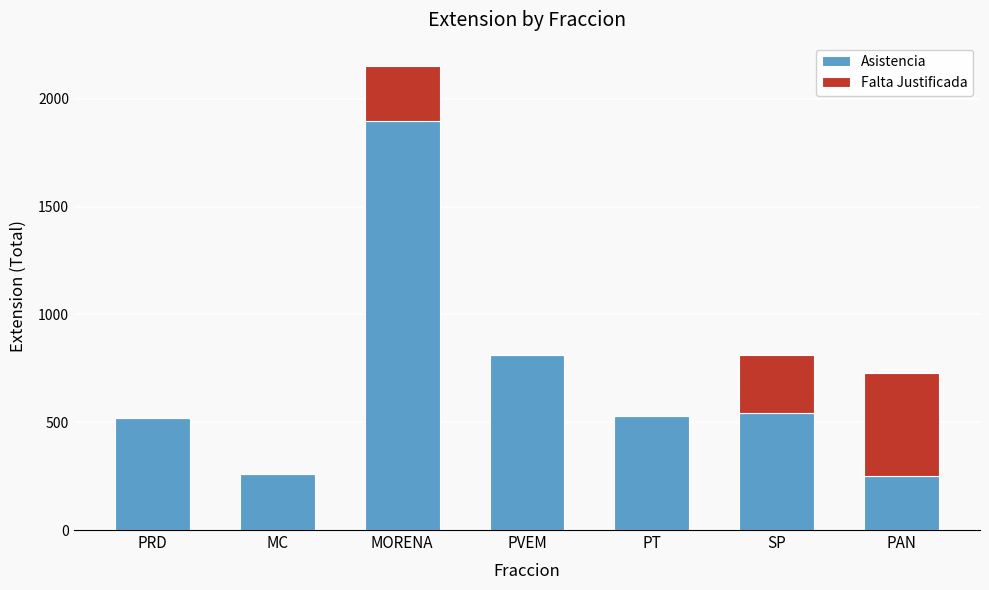

How many series are shown in this chart?

2